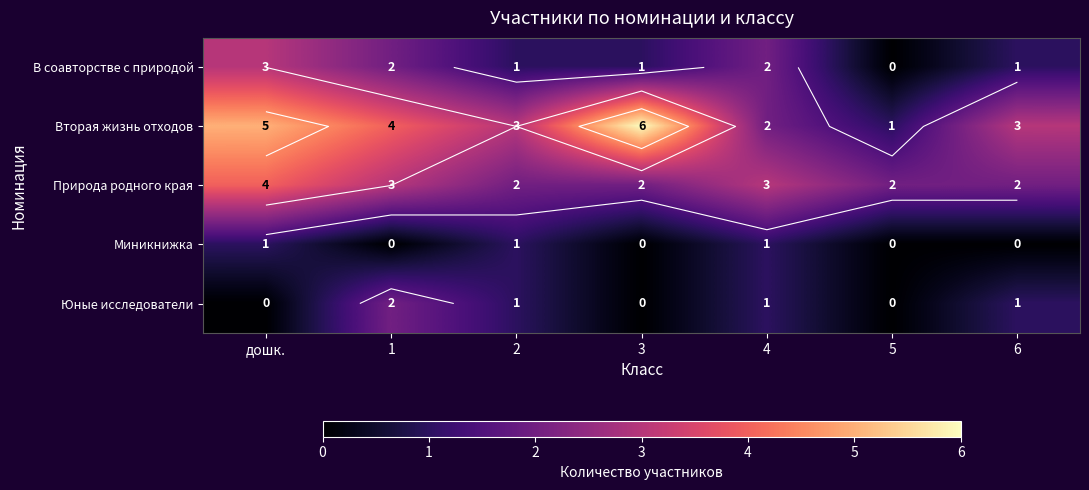

How many Юные исследователи values are between 0 and 1?

6